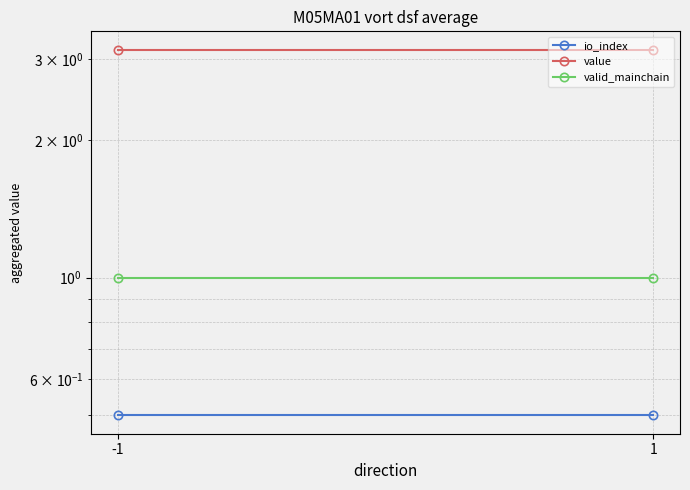

Rank the series by their maximum value, from highest to lowest.

value, valid_mainchain, io_index